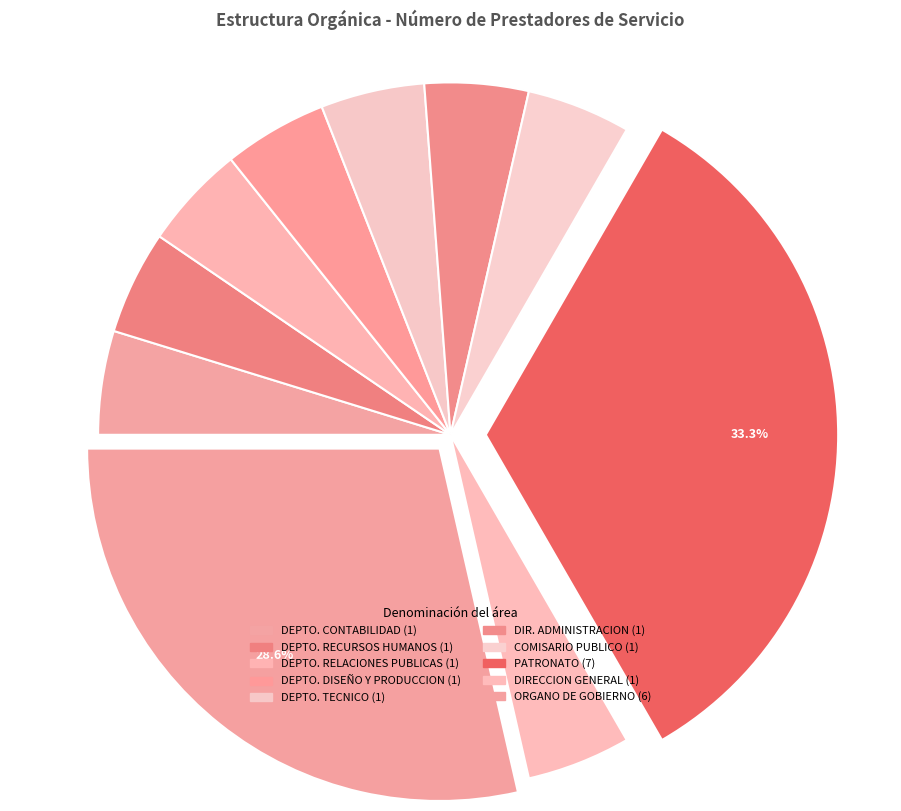

Is there a majority slice in this chart?

No